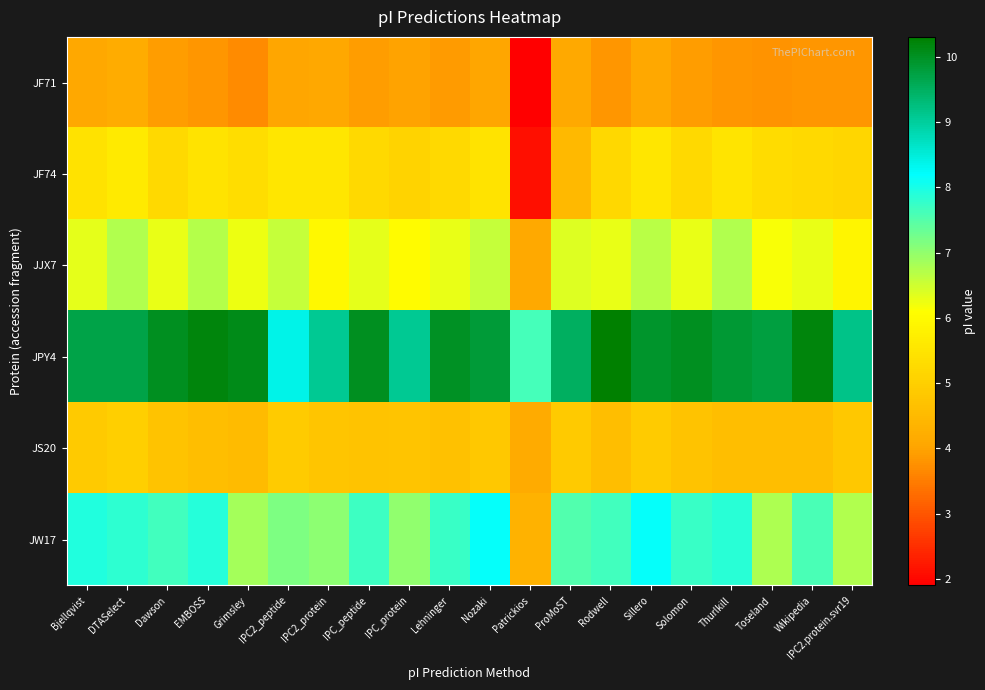

Between IPC2_protein and Nozaki, which series saw the biggest shift?

JW17